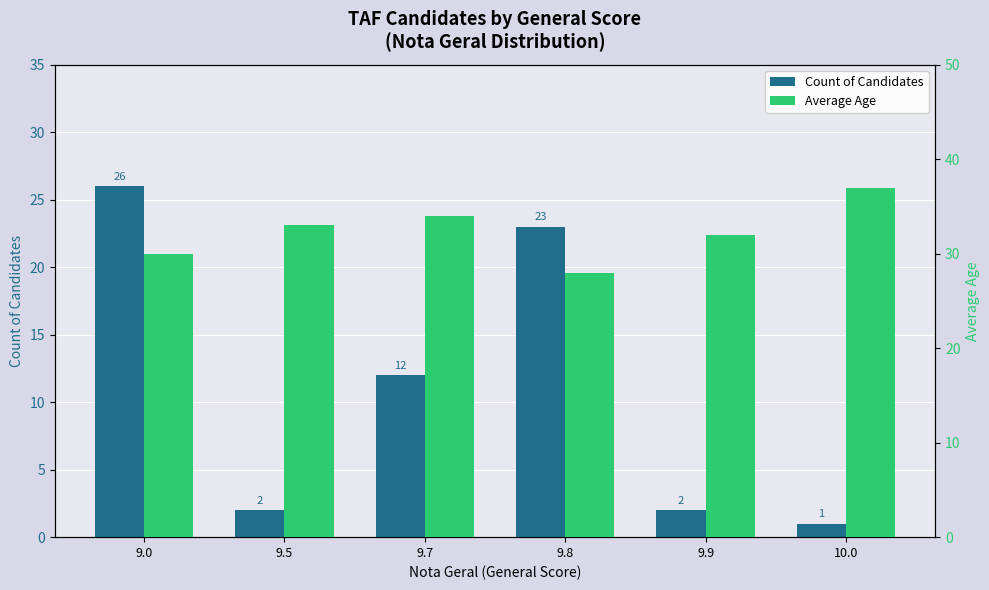

List the series in order of their overall mean, lowest first.

Count of Candidates, Average Age